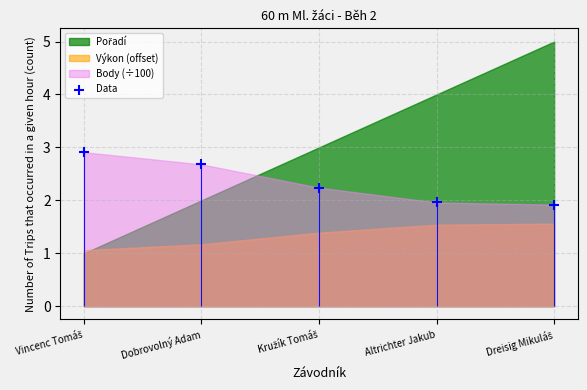

What is the change in value from Kružík Tomáš to Altrichter Jakub?

-0.3